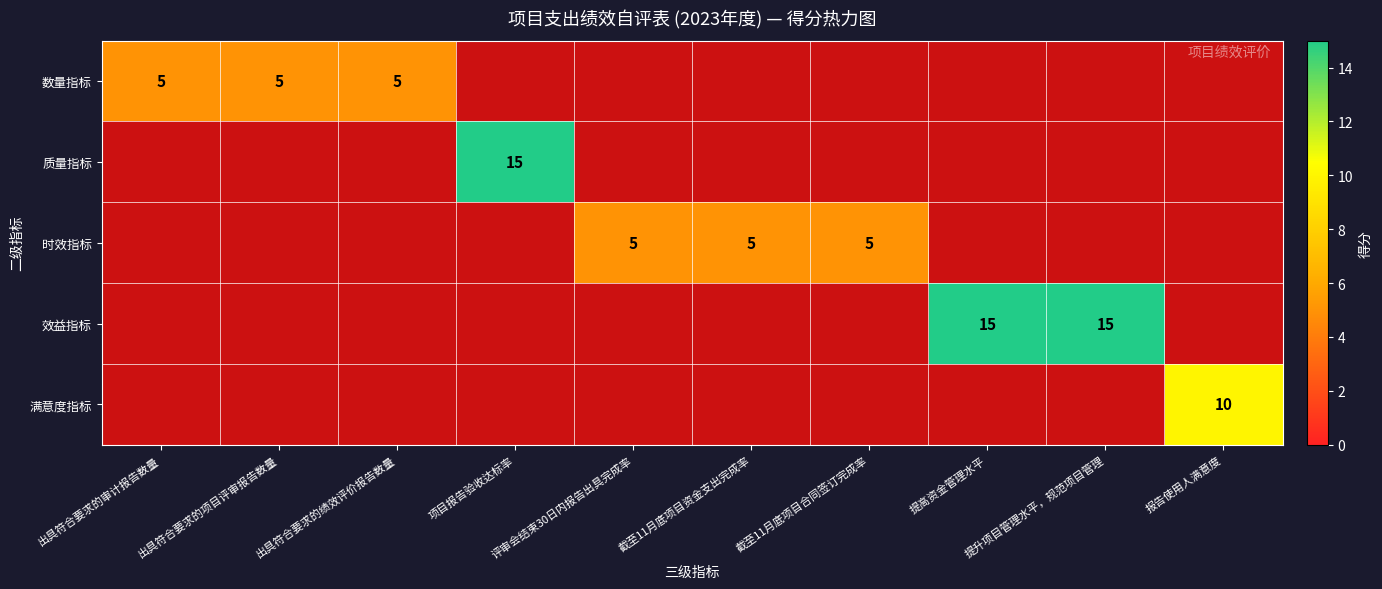

Count the number of categories in the chart.

10